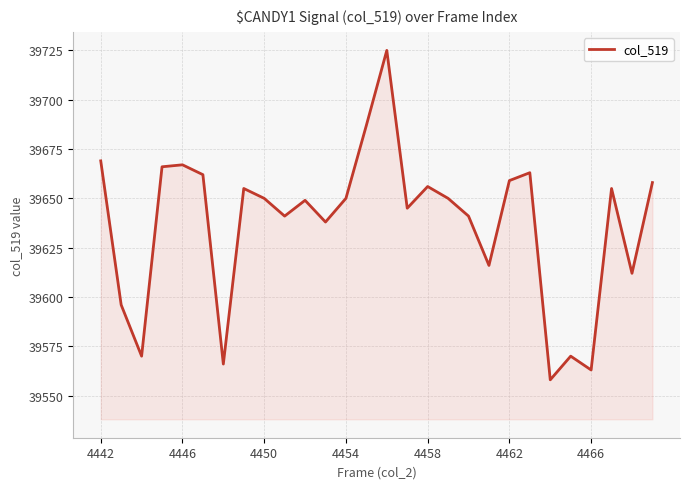

What is the greatest value displayed?

39725